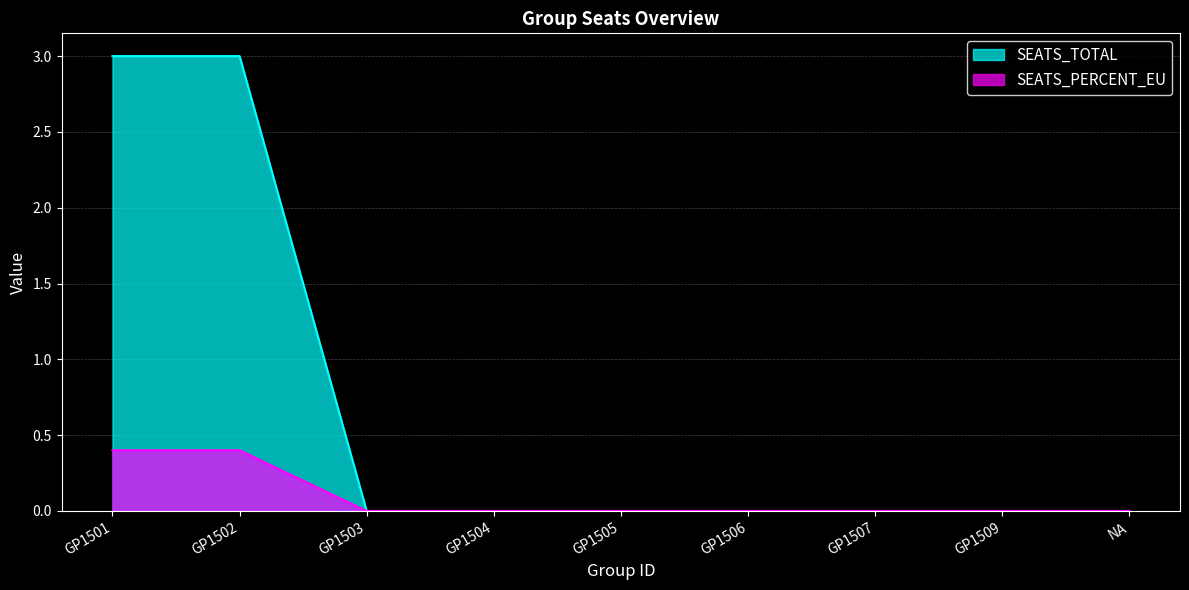

True or false: SEATS_TOTAL and SEATS_PERCENT_EU cross at least once.

False